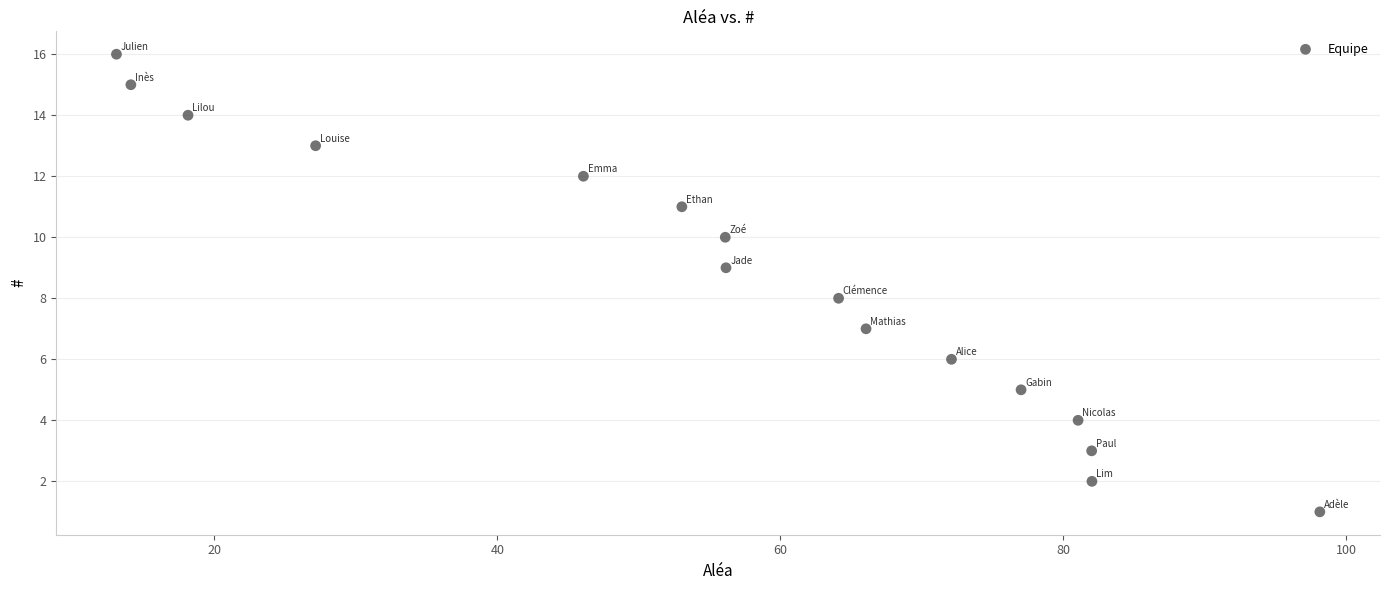

What is the range of Y values (max minus min)?

15